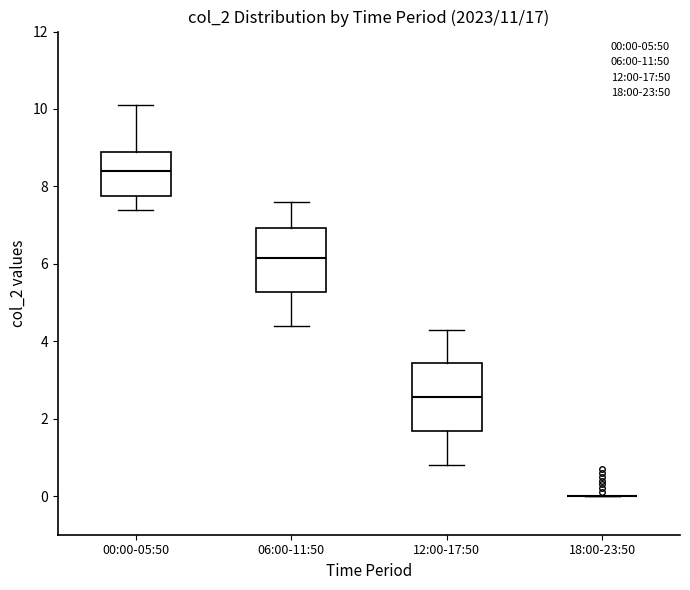

Where is the lower edge of the box for 06:00-11:50 on the y-axis? The values are not printed on the chart, so give them approximately, as read against the axis.

5.2